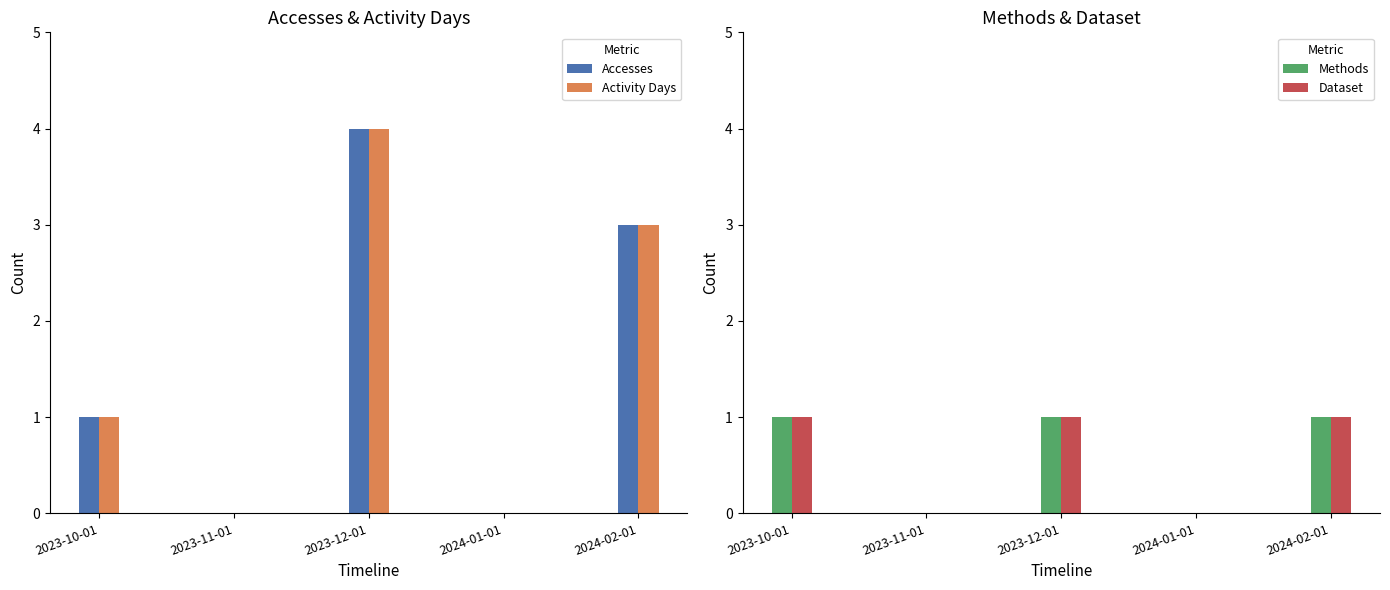

At how many categories does at least one series exceed 0?

3